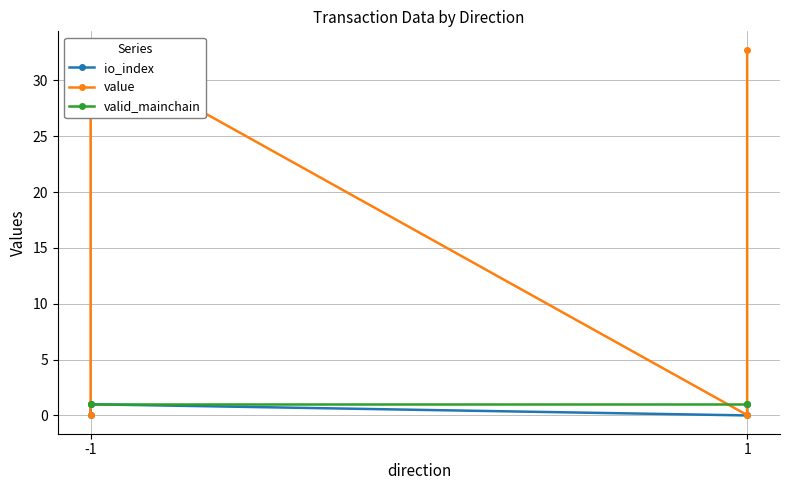

Which category has the lowest value in the value series?

-1